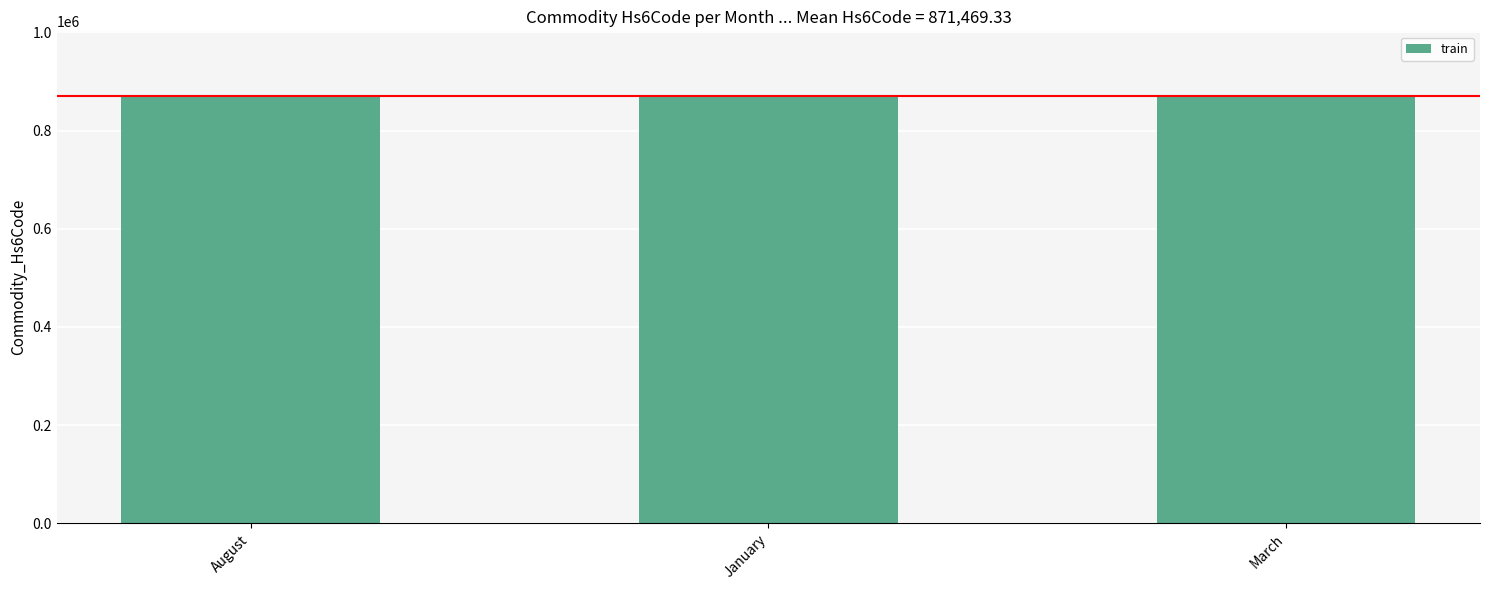

Are the bars grouped side by side (vs. stacked)?

No